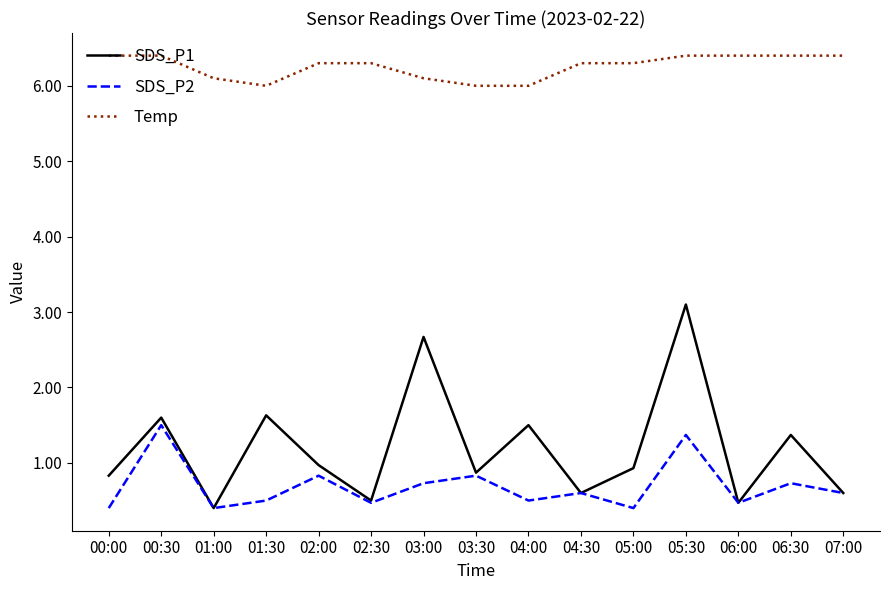

Rank the series at 03:00 from highest to lowest value.

Temp, SDS_P1, SDS_P2